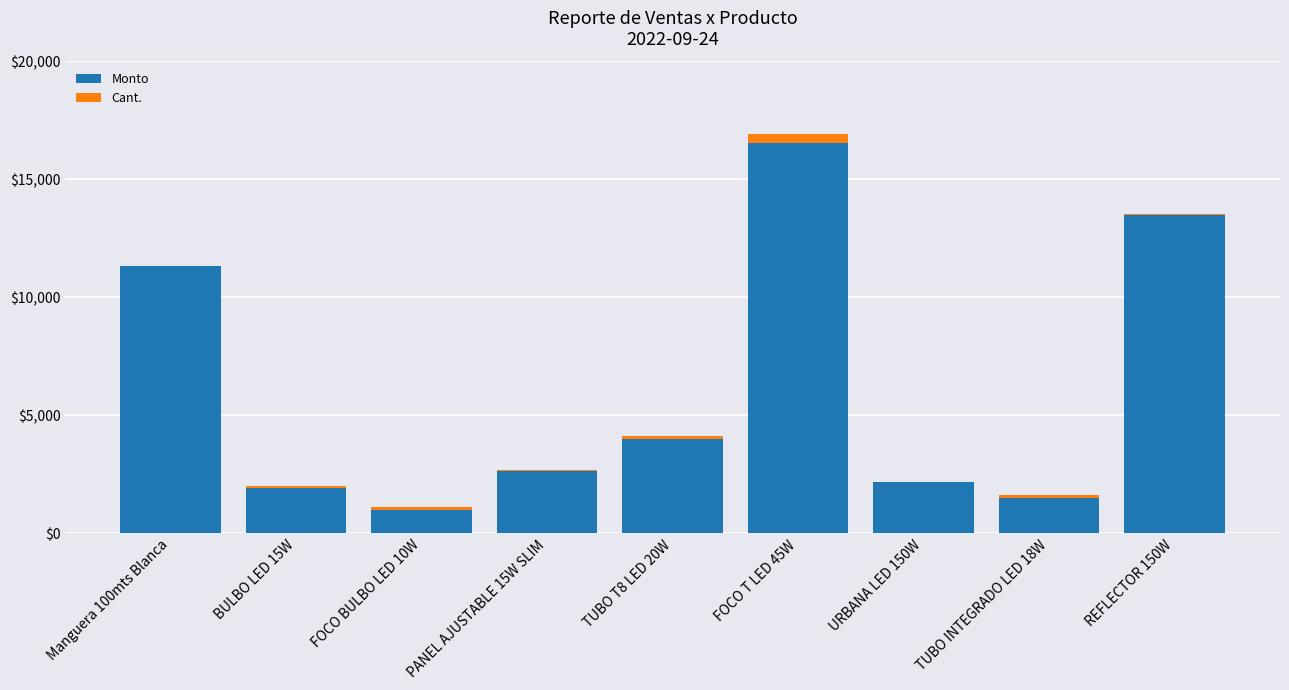

At which category is the sum across all series the highest?

FOCO T LED 45W